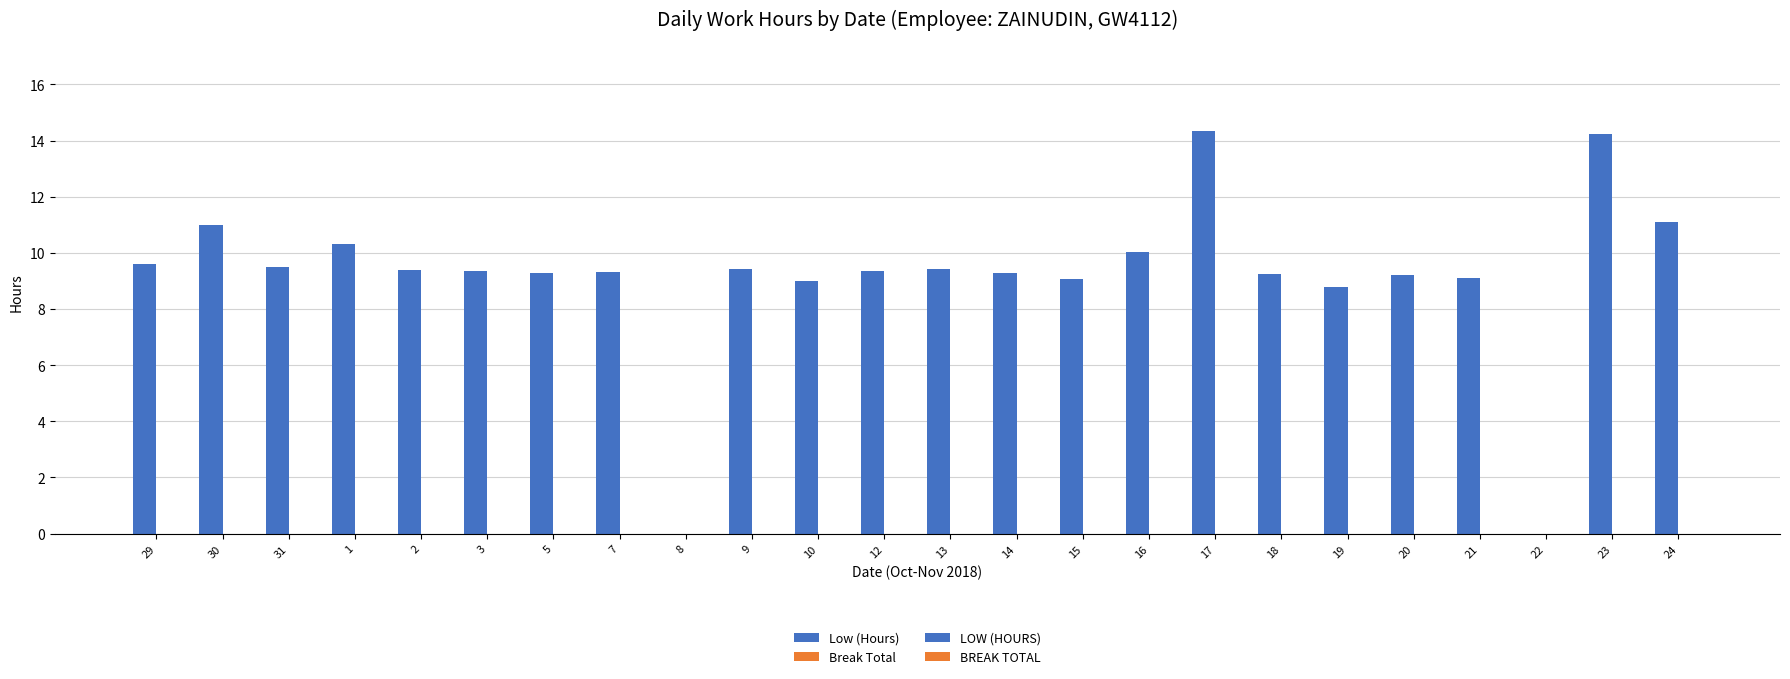

What are all the series names shown in the legend?

Low (Hours), Break Total, LOW (HOURS), BREAK TOTAL